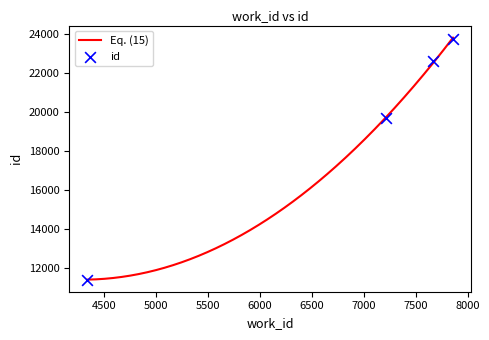

Which has a higher value, 7665 or 4339?

7665